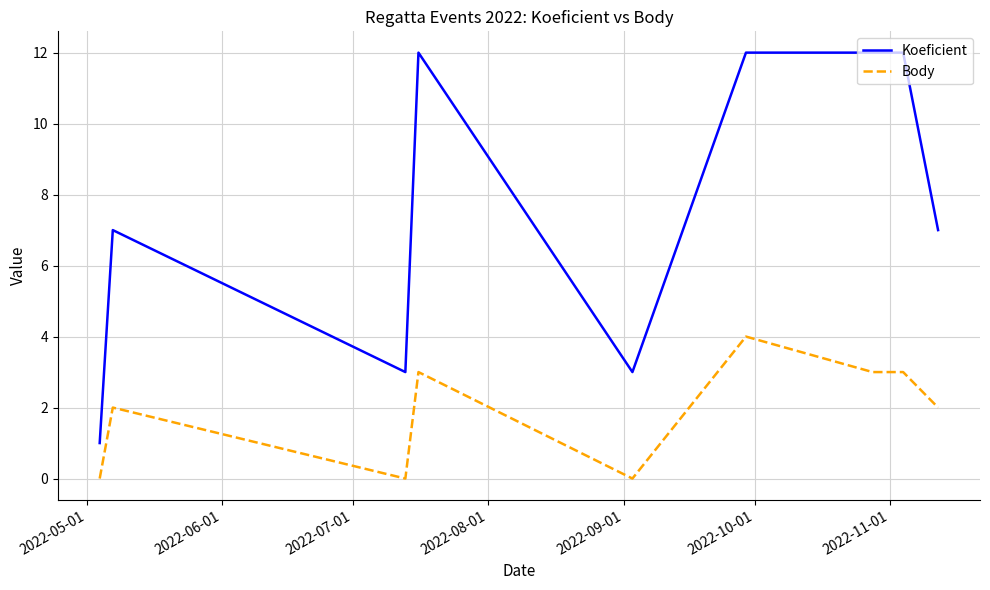

What is the maximum value for Koeficient?

12